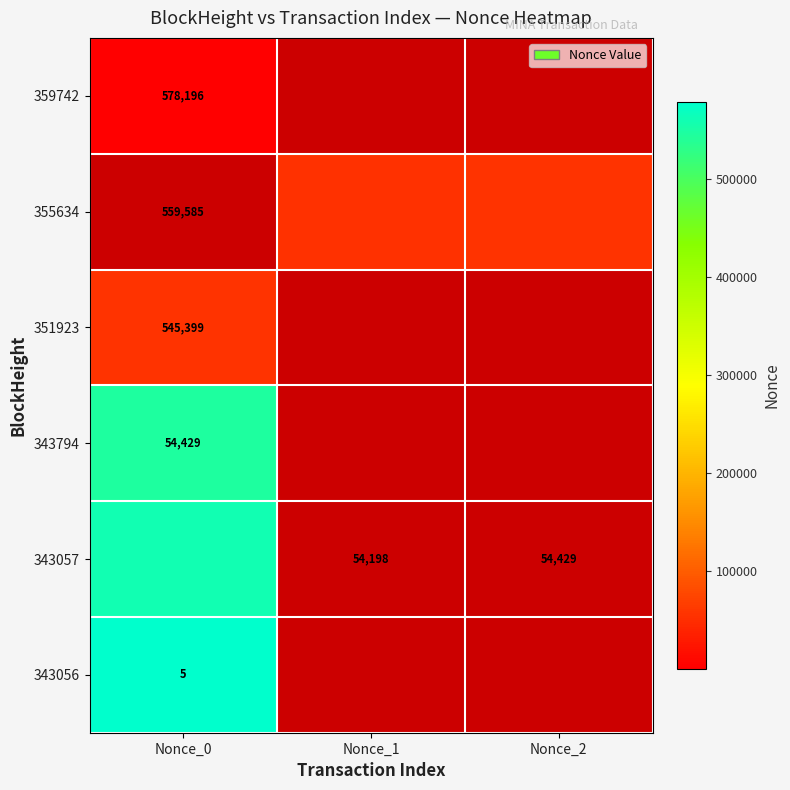

The value of 343794 at Nonce_0 is 545399.0. True or false?

True